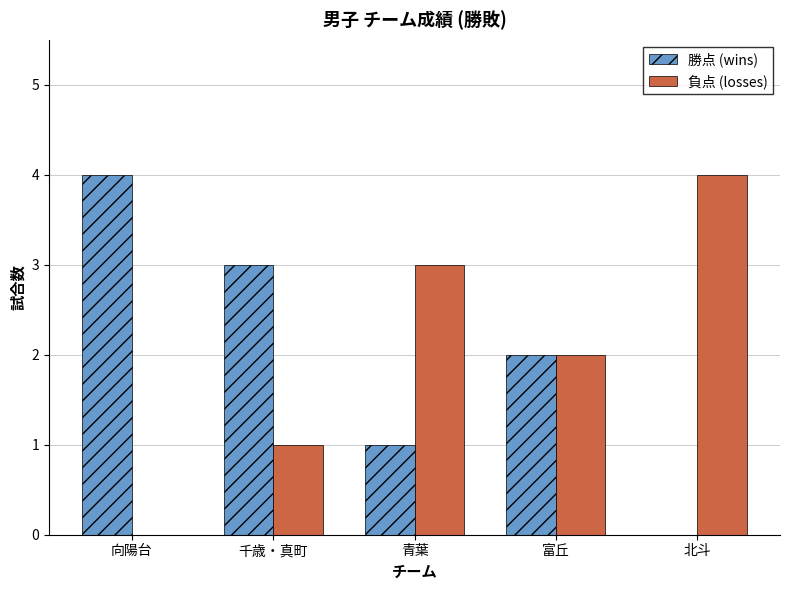

What is the sum of all 負点 (losses) values?

10